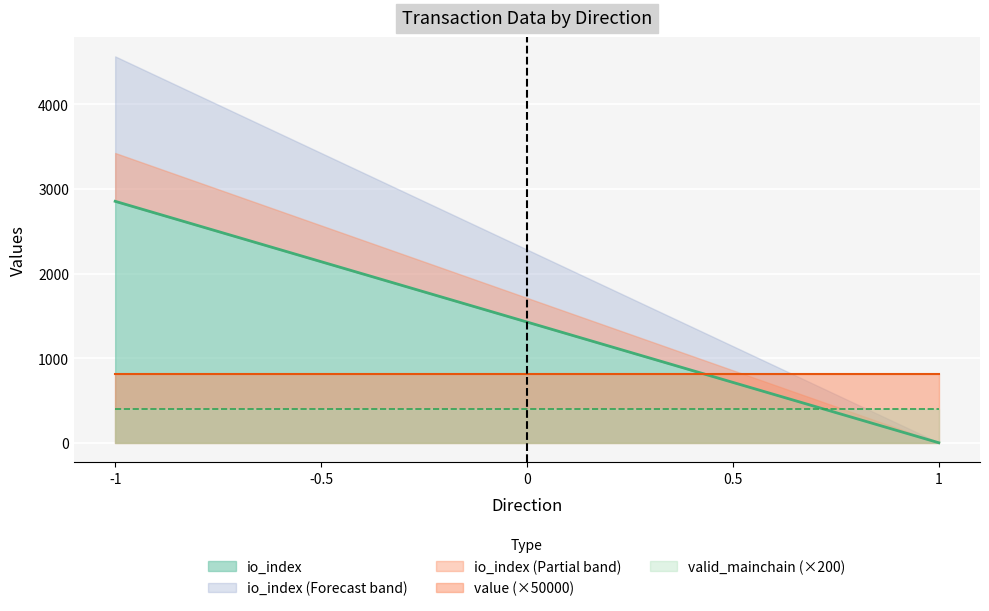

True or false: valid_mainchain has more than 2 points higher than both neighbors.

False